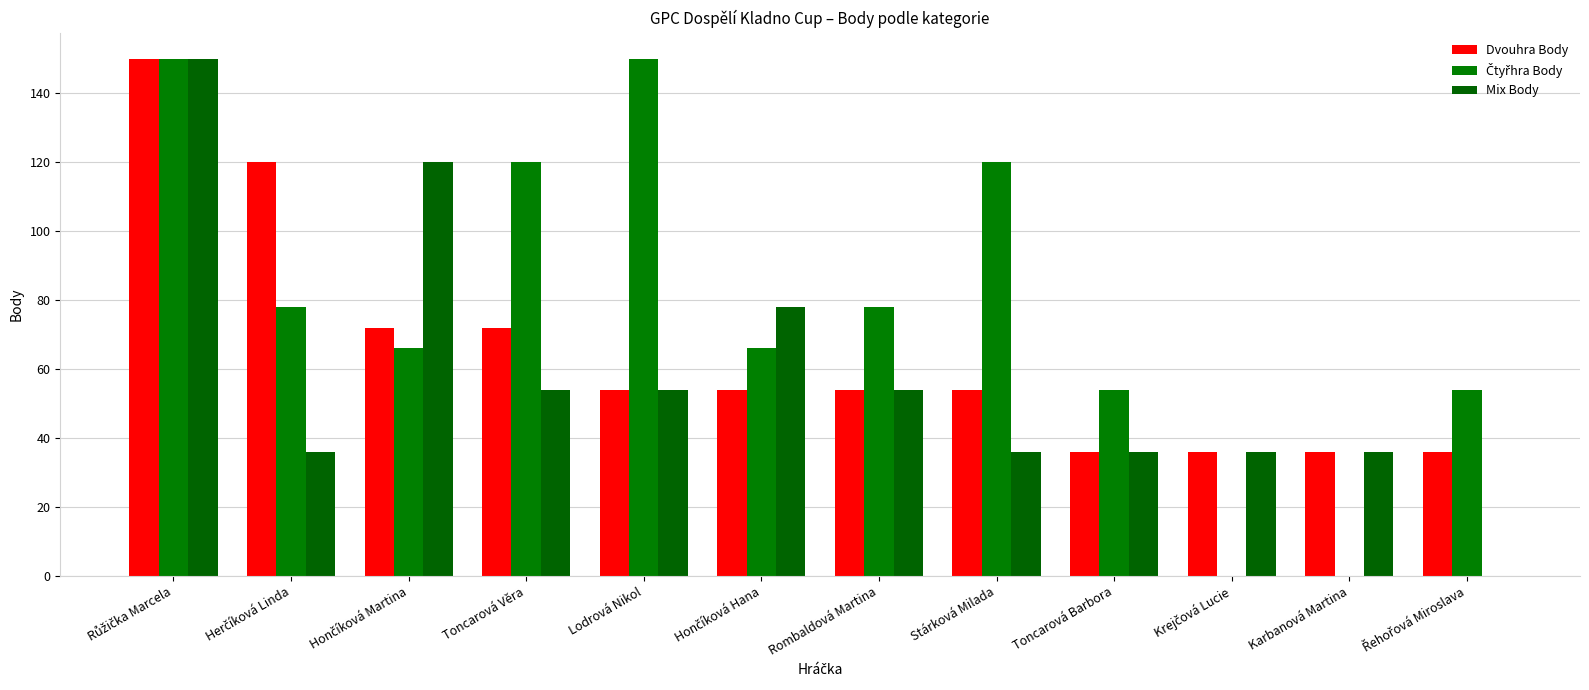

Reading right to left, what are all the values shown in this chart?

Dvouhra Body: Řehořová Miroslava=36	Karbanová Martina=36	Krejčová Lucie=36	Toncarová Barbora=36	Stárková Milada=54	Rombaldová Martina=54	Hončíková Hana=54	Lodrová Nikol=54	Toncarová Věra=72	Hončíková Martina=72	Herčíková Linda=120	Růžička Marcela=150
Čtyřhra Body: Řehořová Miroslava=54	Karbanová Martina=0	Krejčová Lucie=0	Toncarová Barbora=54	Stárková Milada=120	Rombaldová Martina=78	Hončíková Hana=66	Lodrová Nikol=150	Toncarová Věra=120	Hončíková Martina=66	Herčíková Linda=78	Růžička Marcela=150
Mix Body: Řehořová Miroslava=0	Karbanová Martina=36	Krejčová Lucie=36	Toncarová Barbora=36	Stárková Milada=36	Rombaldová Martina=54	Hončíková Hana=78	Lodrová Nikol=54	Toncarová Věra=54	Hončíková Martina=120	Herčíková Linda=36	Růžička Marcela=150